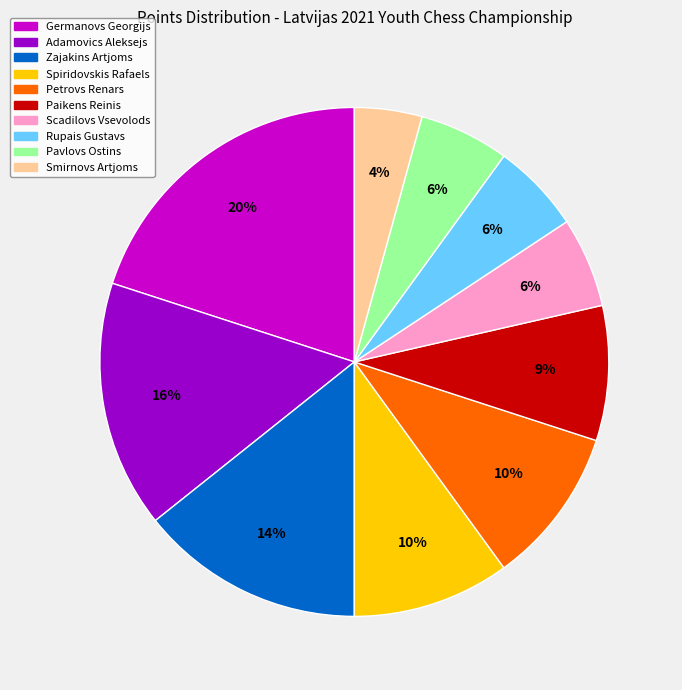

Is Smirnovs Artjoms the majority of the pie?

No